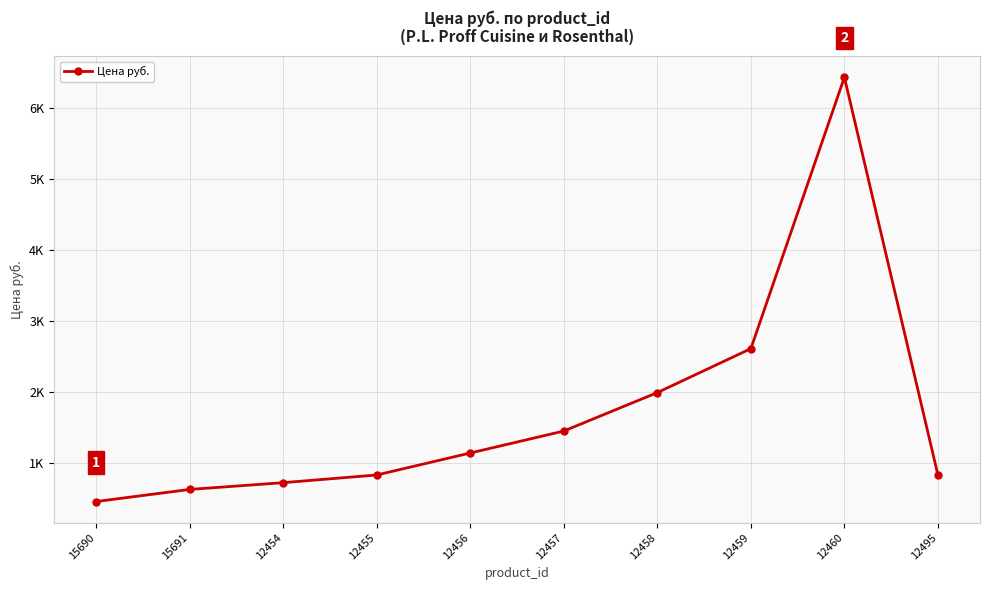

Reading left to right, what are all the values shown in this chart?

15690=461.0	15691=631.0	12454=726.1	12455=834.3	12456=1143.3	12457=1452.3	12458=1993.0	12459=2611.0	12460=6427.2	12495=834.3